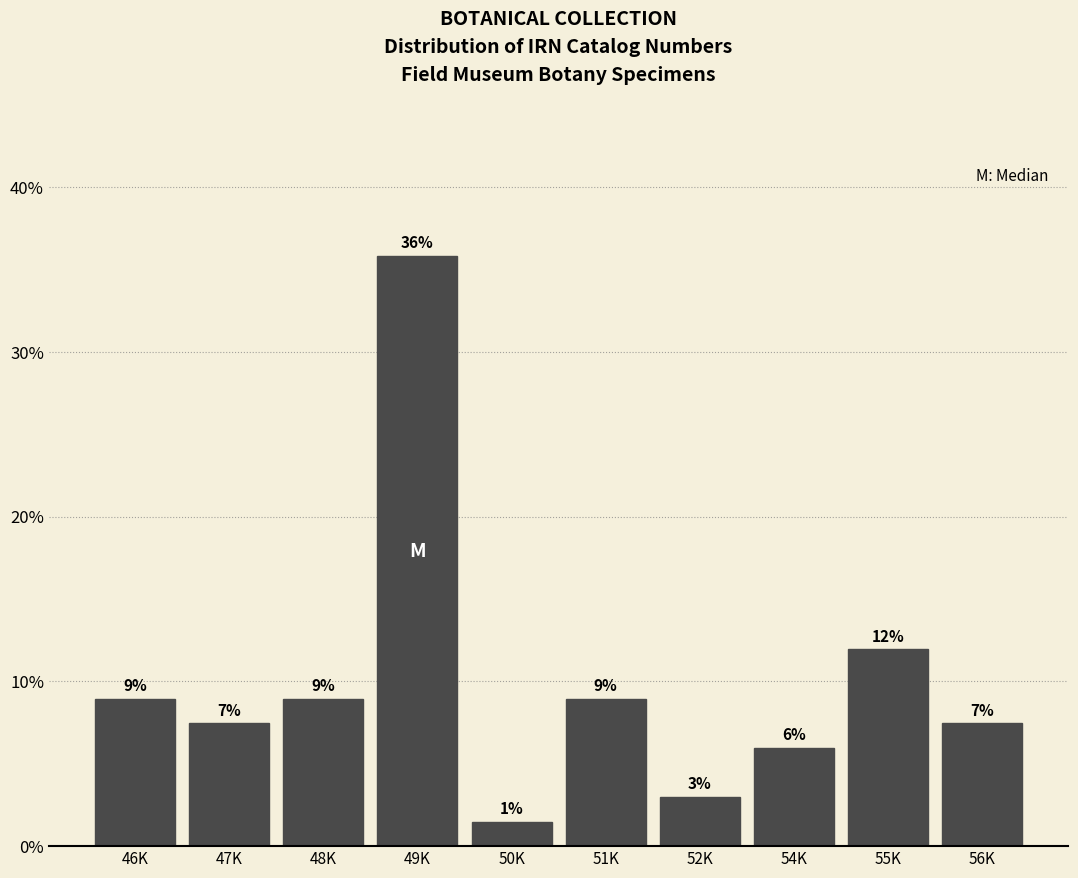

Is it true that the value at 55K is 19.2?

False